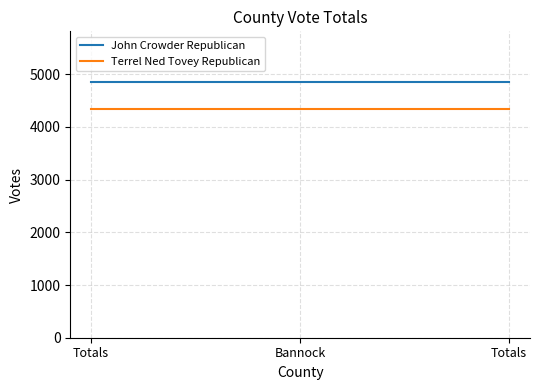

Is the value of John Crowder Republican at Bannock greater than the value of Terrel Ned Tovey Republican at Bannock?

Yes